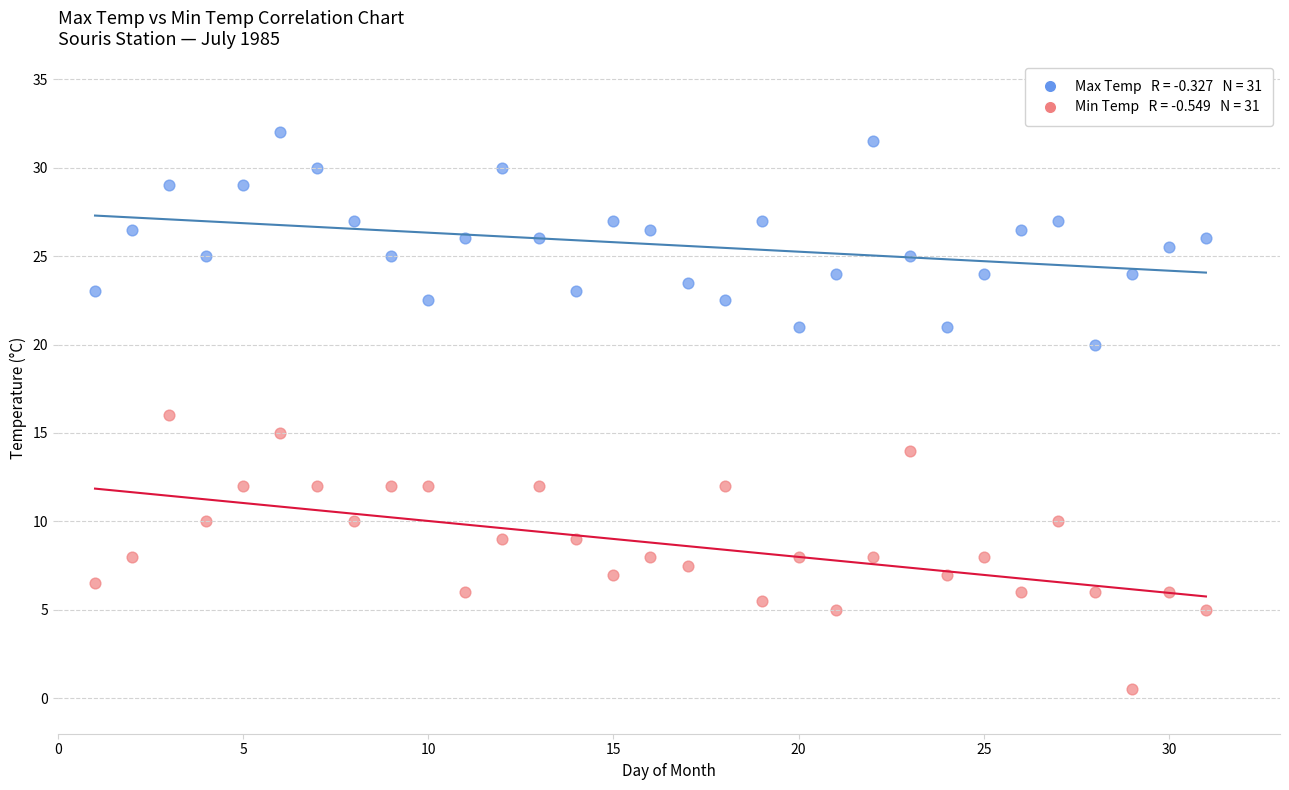

Across all data points, what is the range of Y values (max minus min)?

31.5